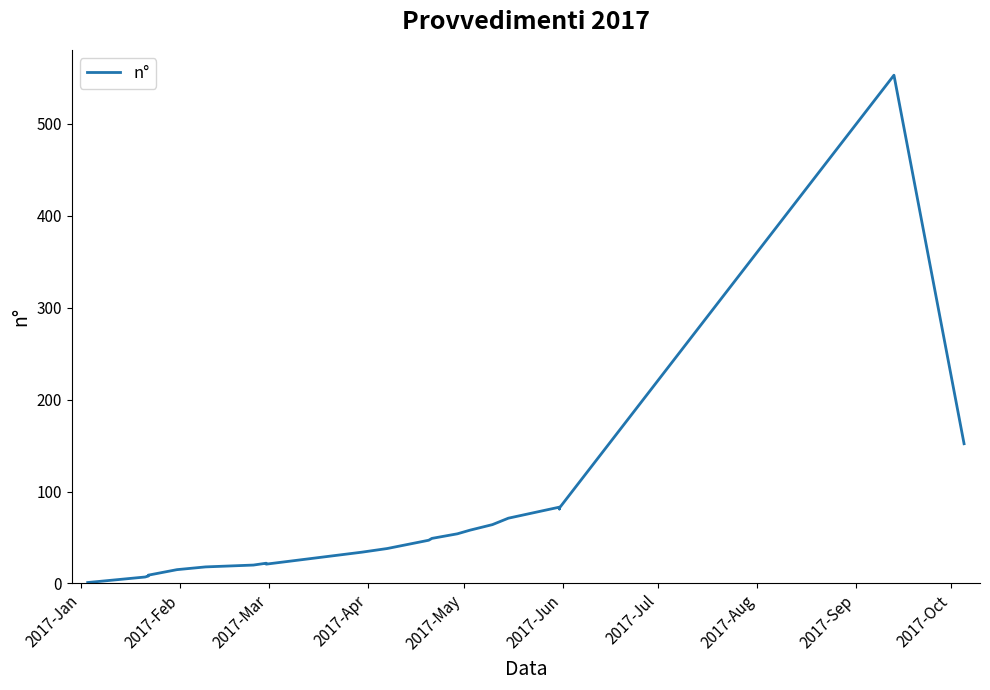

What is the value of the 19th point from the left?

81